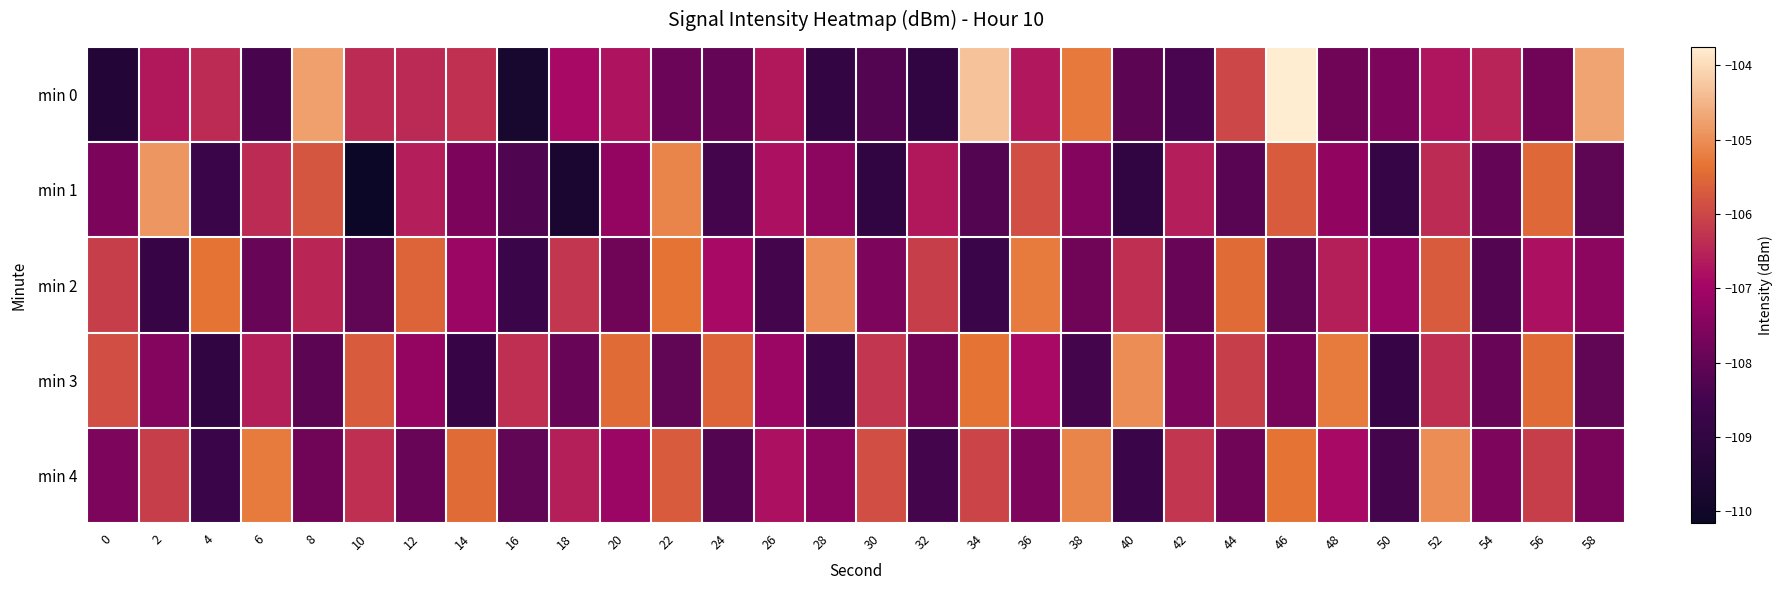

What is the smallest value displayed?

-110.2